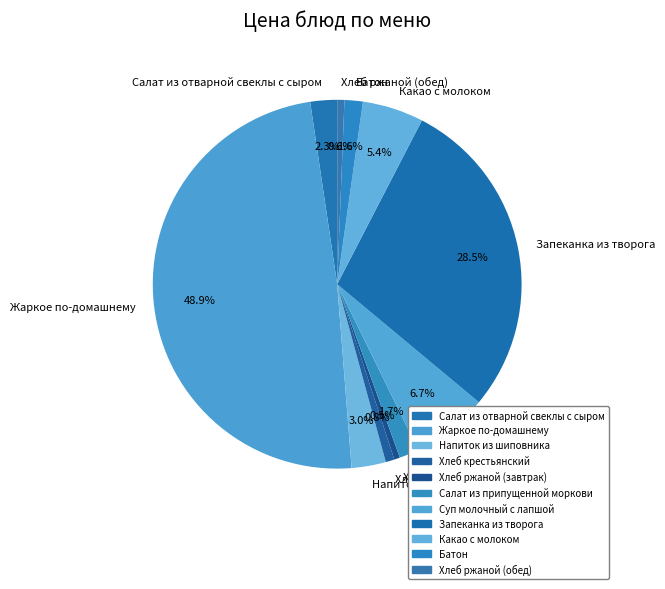

What percentage is the Салат из припущенной моркови slice, to the nearest percent?

2%